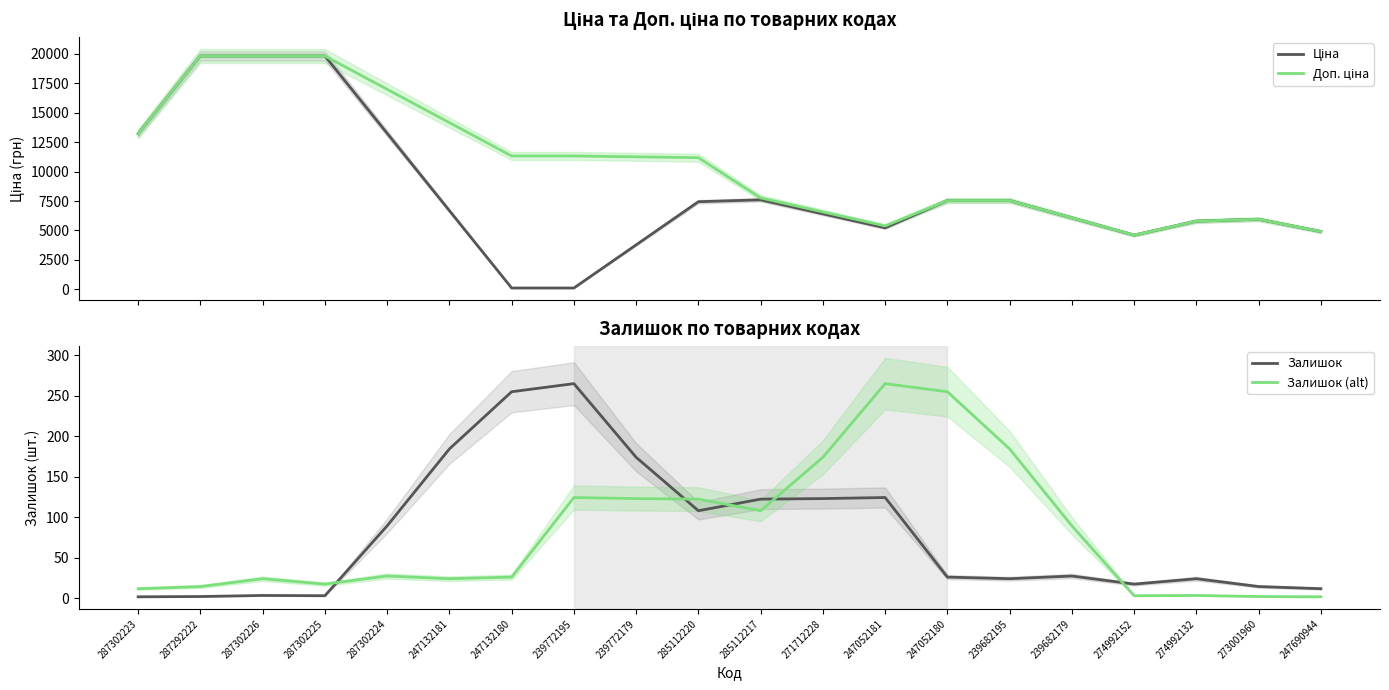

What is the maximum value for Доп. ціна?

19831.1